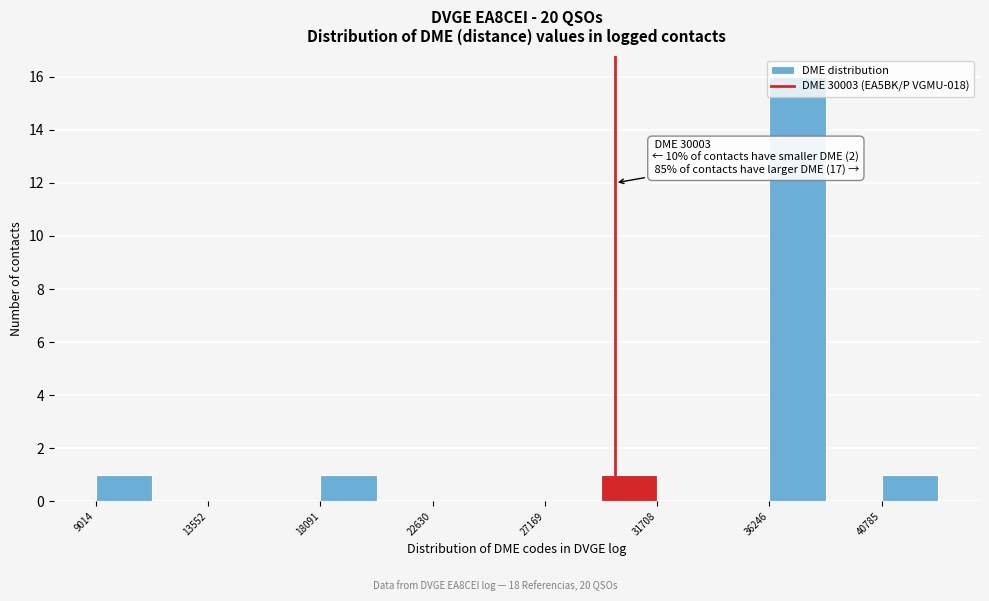

Which range on the x-axis has the tallest bar?

36000 to 38500